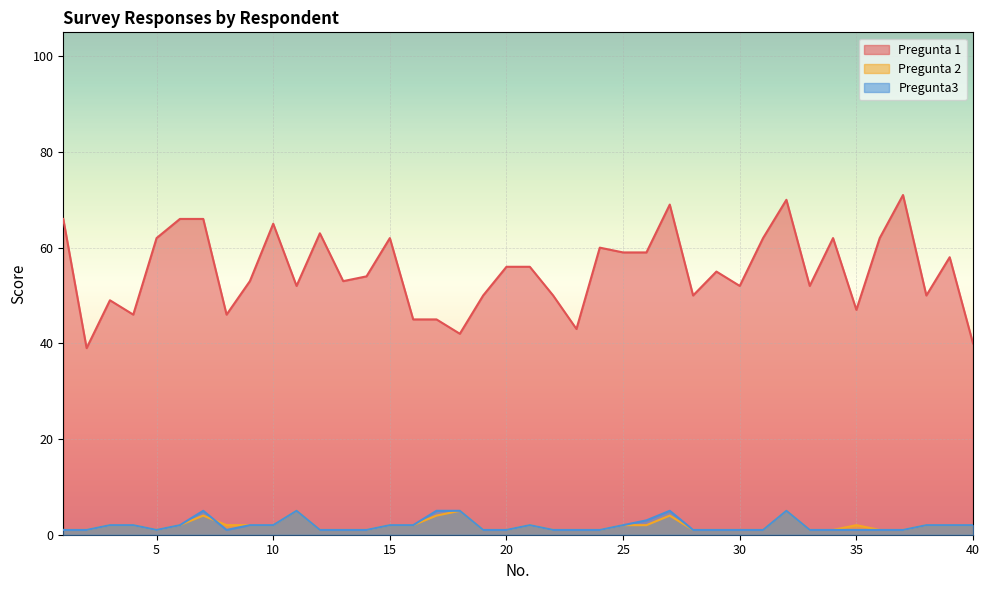

True or false: Pregunta 2 and Pregunta 1 cross at least once.

False